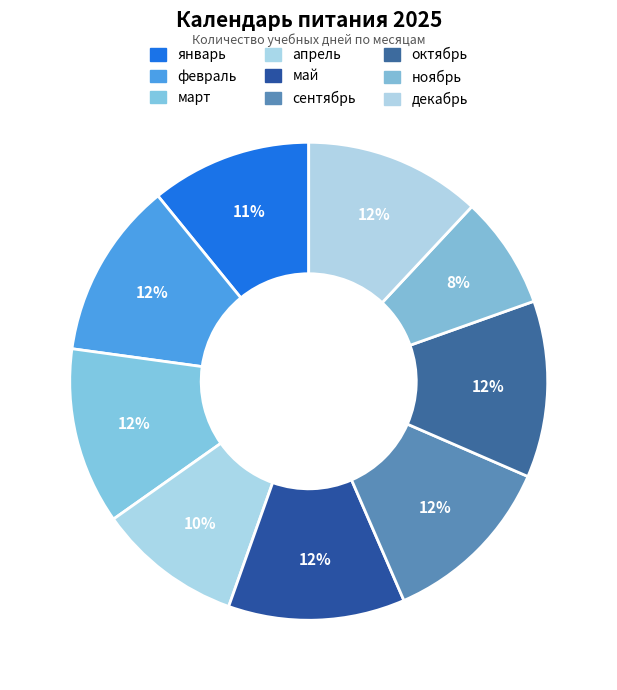

Which category has the biggest portion of the pie?

февраль